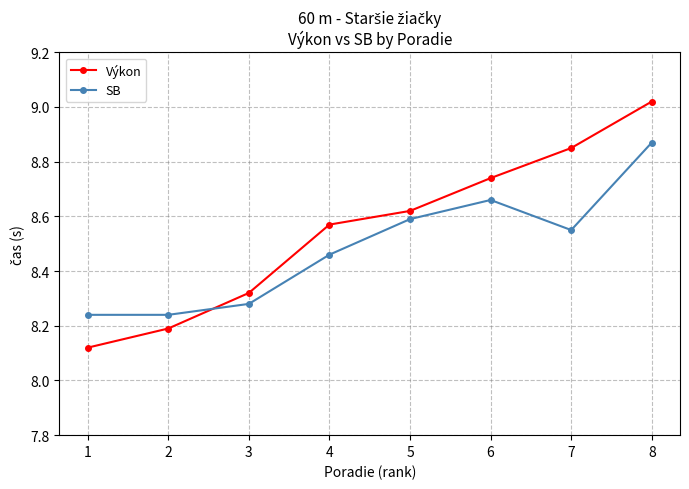

How many lines are shown in the chart?

2